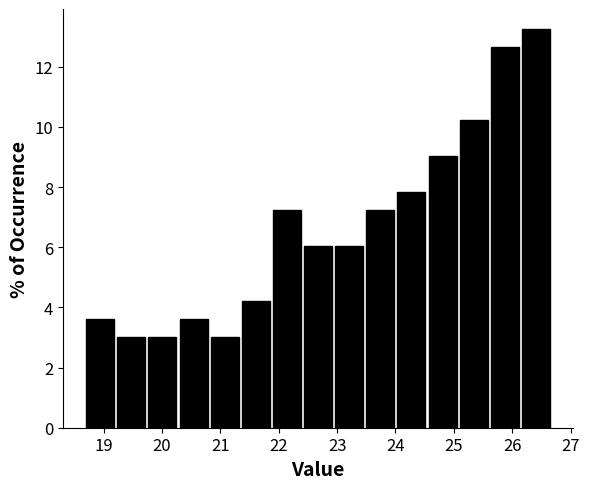

Reading left to right, list every bar in this chart as the range it spans on the x-axis followed by its height. Neither the bar edges nor the heights are printed on the chart, so give them approximately, as read against the axes.

18.7 to 19.2: 3.6
19.2 to 19.8: 3.0
19.8 to 20.3: 3.0
20.3 to 20.8: 3.6
20.8 to 21.4: 3.0
21.4 to 21.9: 4.2
21.9 to 22.4: 7.2
22.4 to 23.0: 6.0
23.0 to 23.5: 6.0
23.5 to 24.0: 7.2
24.0 to 24.6: 7.8
24.6 to 25.1: 9.0
25.1 to 25.6: 10.2
25.6 to 26.2: 12.6
26.2 to 26.7: 13.2